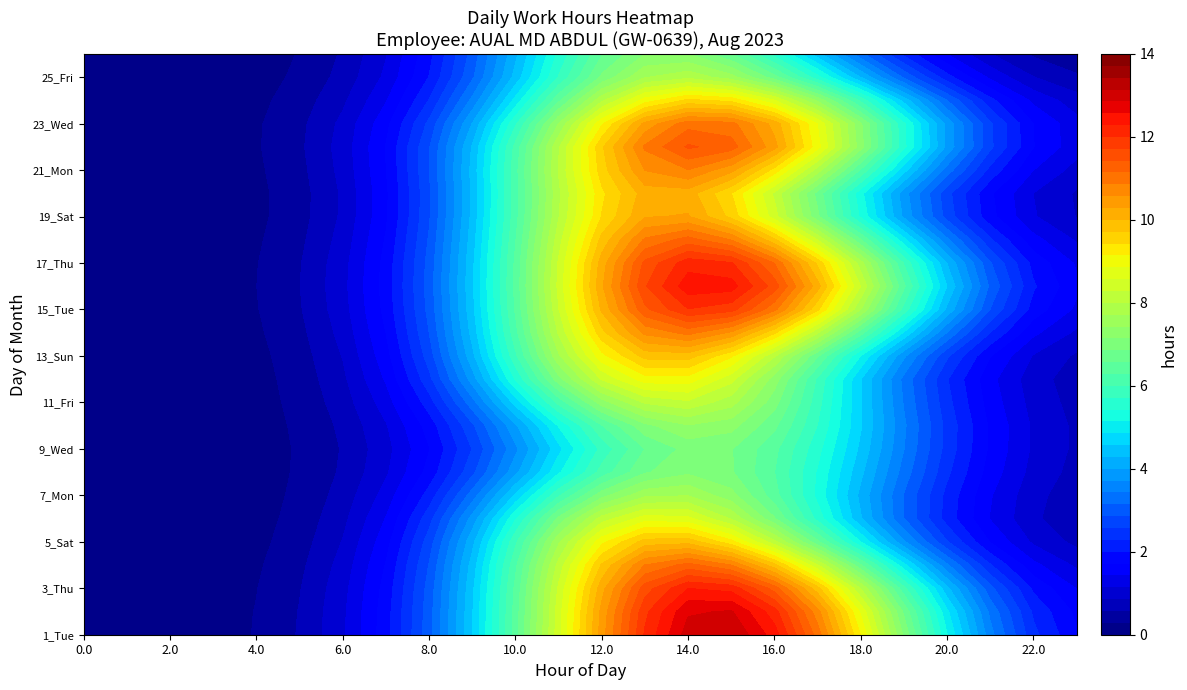

Which category has the lowest value across all series?

1